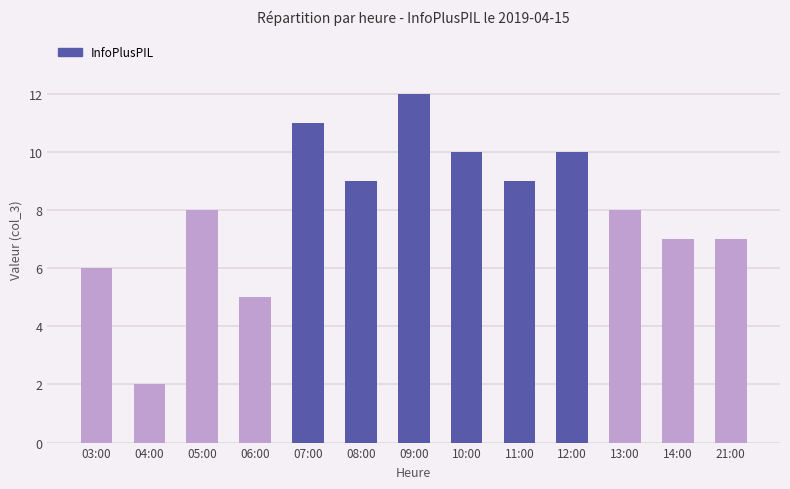

Is it true that the value at 04:00 is 2?

True